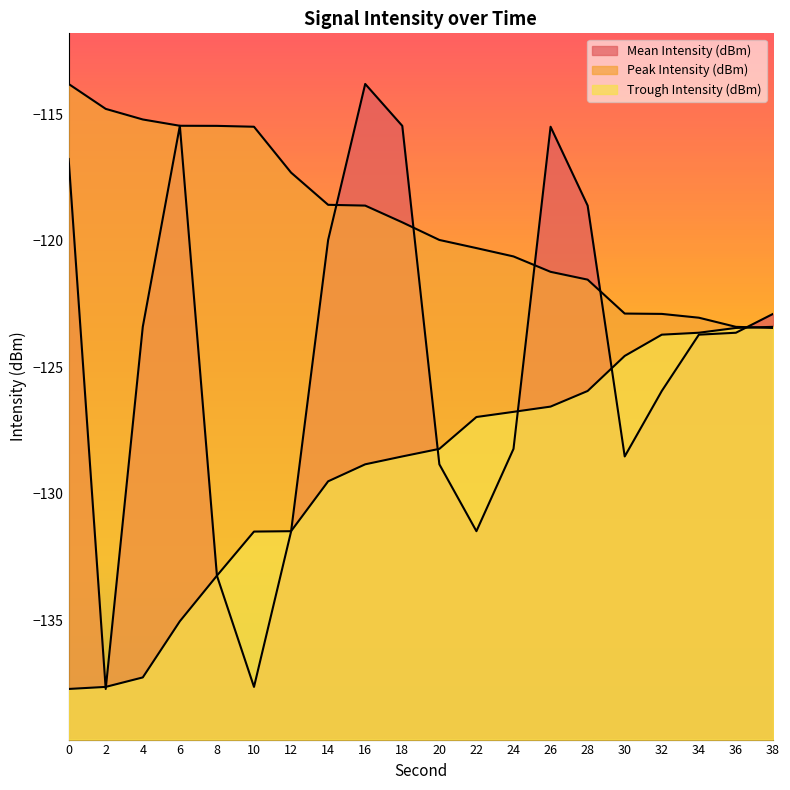

What are all the series names shown in the legend?

Mean Intensity (dBm), Peak Intensity (dBm), Trough Intensity (dBm)